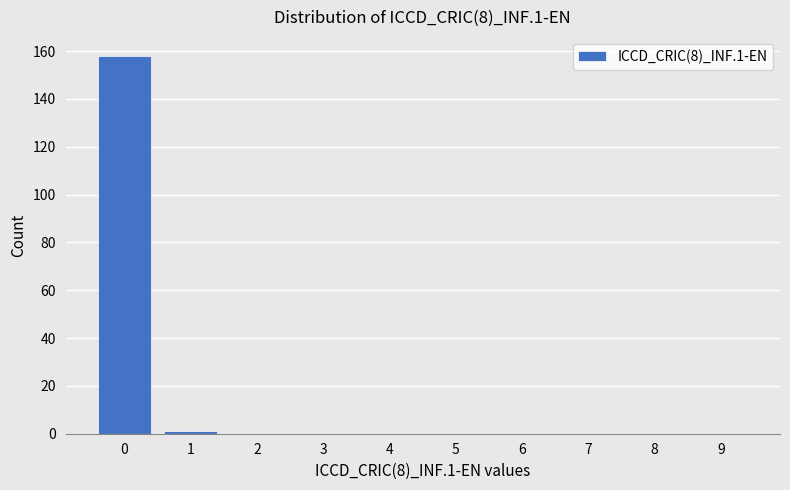

Reading left to right, list all the values displayed in this chart.

0=158	1=1	2=0	3=0	4=0	5=0	6=0	7=0	8=0	9=0